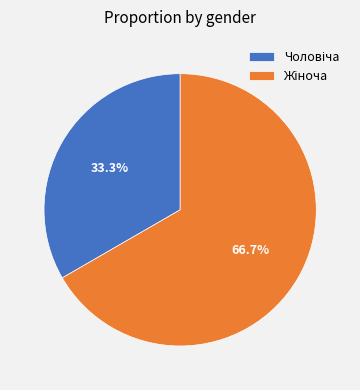

Is there any slice that represents more than half of the pie?

Yes